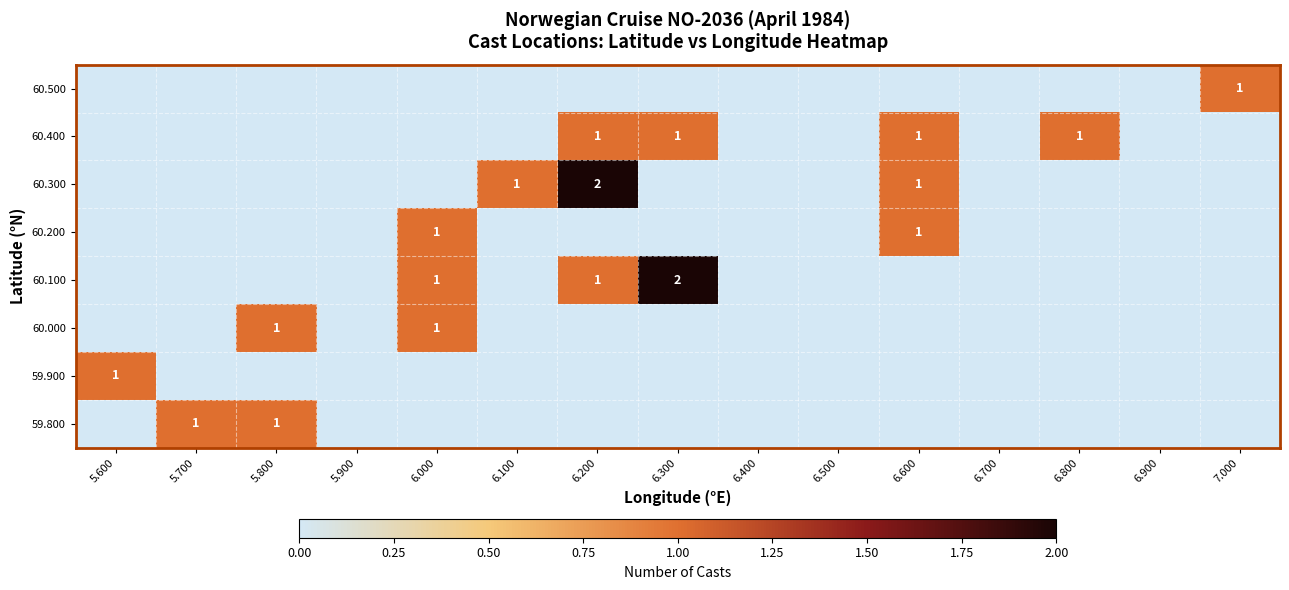

True or false: 59.800 has a value of 1 at 5.800.

True